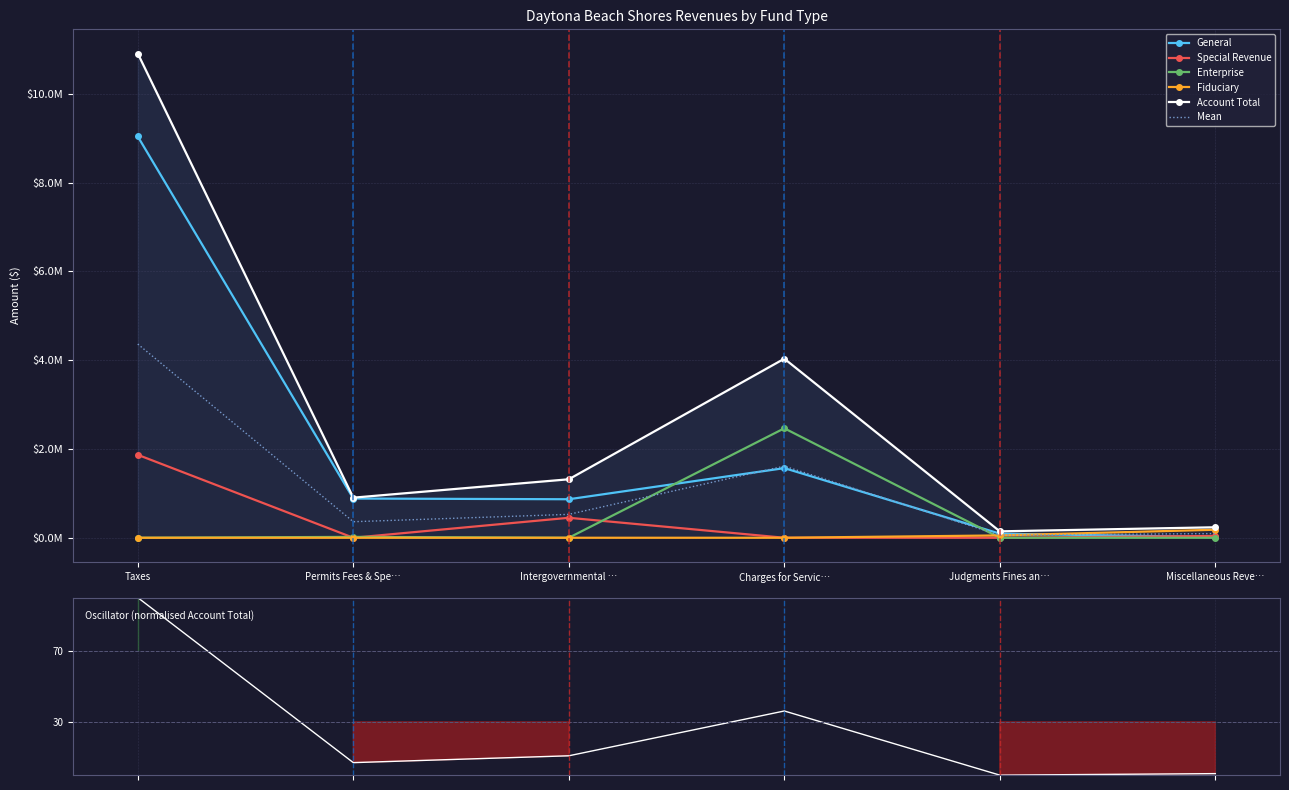

Between which two adjacent categories do Special Revenue and Enterprise first intersect?

Taxes and Permits Fees & Spe…